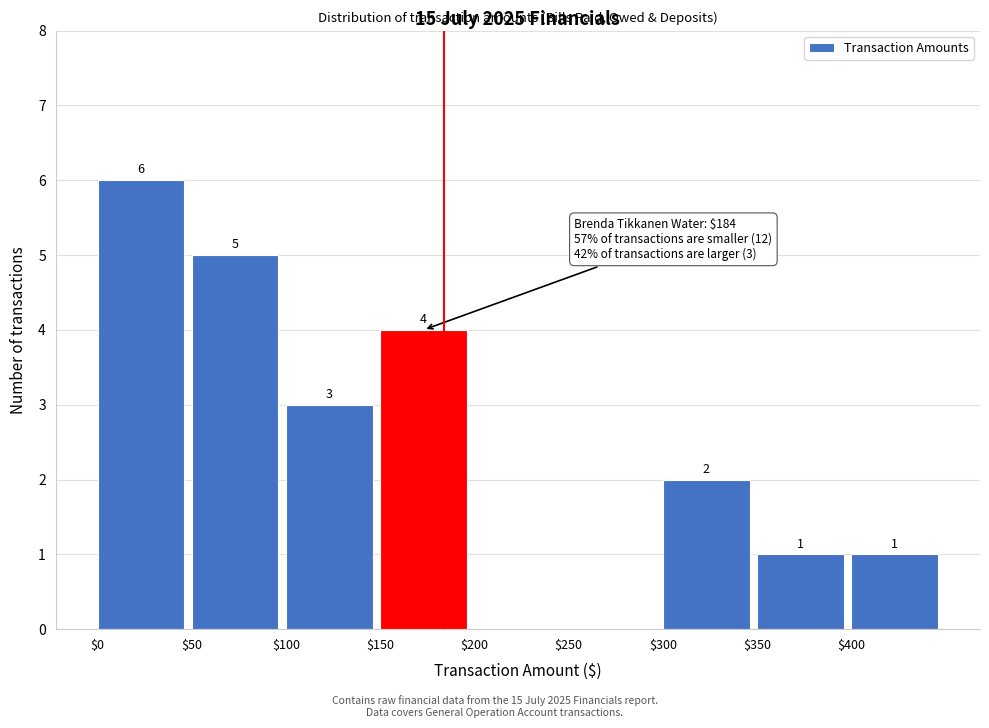

Over which range of the x-axis is the bar tallest?

0 to 50